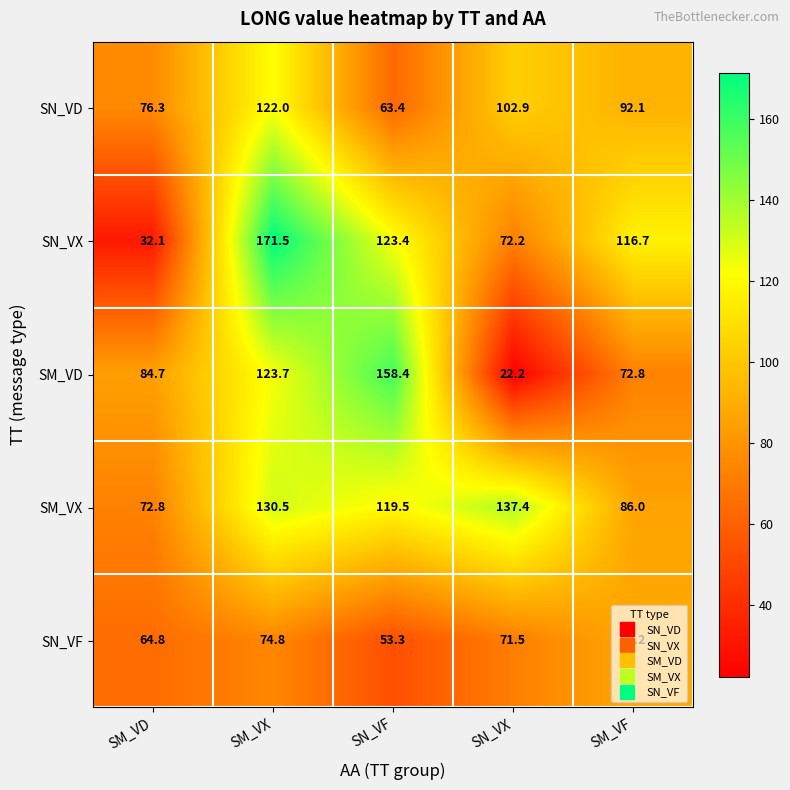

True or false: SN_VX has a value of 37.1 at SM_VF.

False